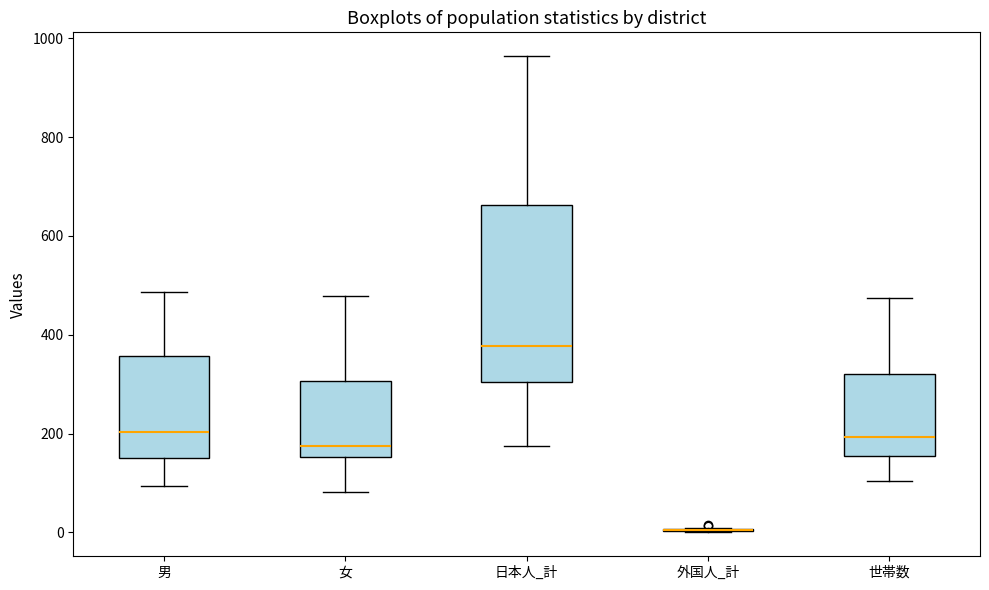

Which box is the tallest, from its lower edge to its upper edge?

日本人_計